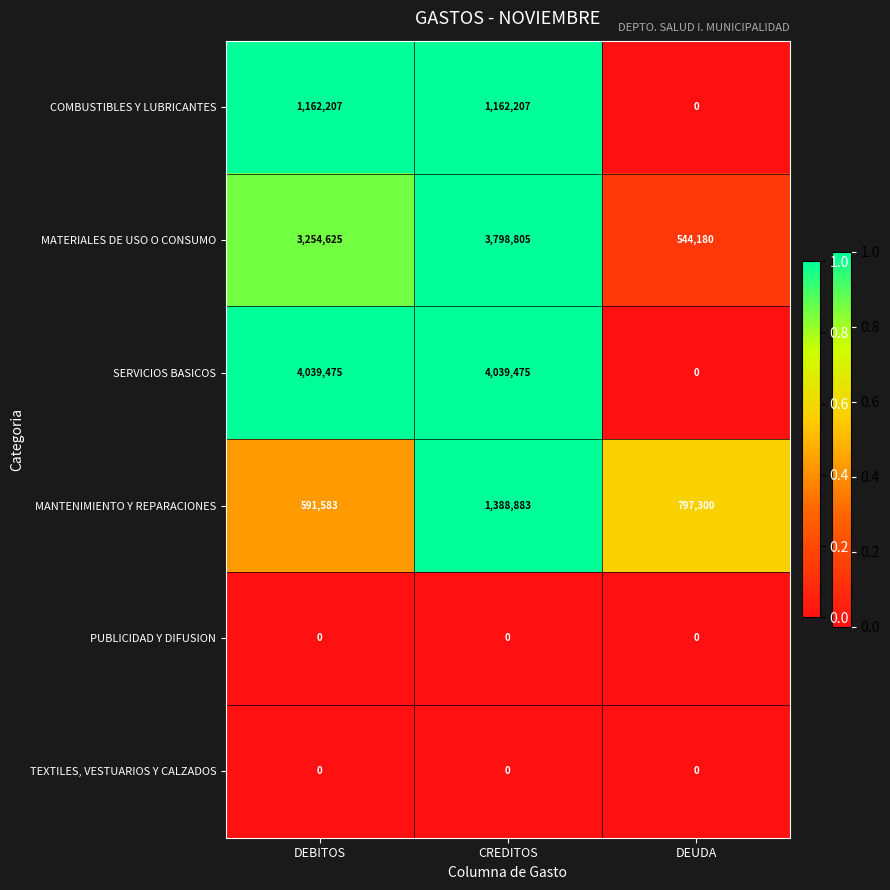

Reading left to right, list all the values displayed in this chart.

COMBUSTIBLES Y LUBRICANTES: DEBITOS=1162207	CREDITOS=1162207	DEUDA=0
MATERIALES DE USO O CONSUMO: DEBITOS=3254625	CREDITOS=3798805	DEUDA=544180
SERVICIOS BASICOS: DEBITOS=4039475	CREDITOS=4039475	DEUDA=0
MANTENIMIENTO Y REPARACIONES: DEBITOS=591583	CREDITOS=1388883	DEUDA=797300
PUBLICIDAD Y DIFUSION: DEBITOS=0	CREDITOS=0	DEUDA=0
TEXTILES, VESTUARIOS Y CALZADOS: DEBITOS=0	CREDITOS=0	DEUDA=0